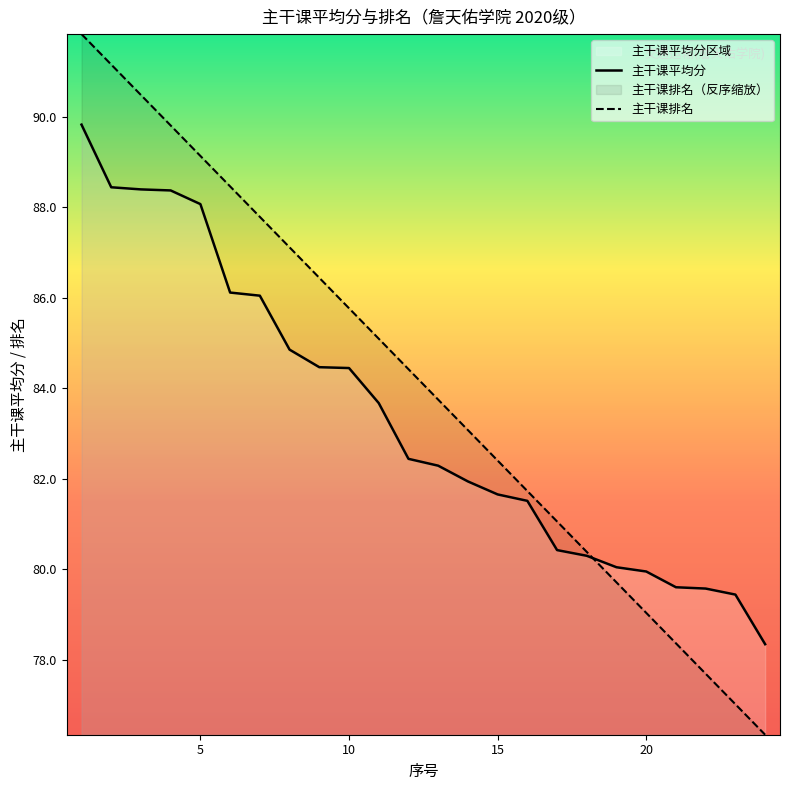

What is the difference between the maximum and minimum values in the 主干课平均分 series?

11.5